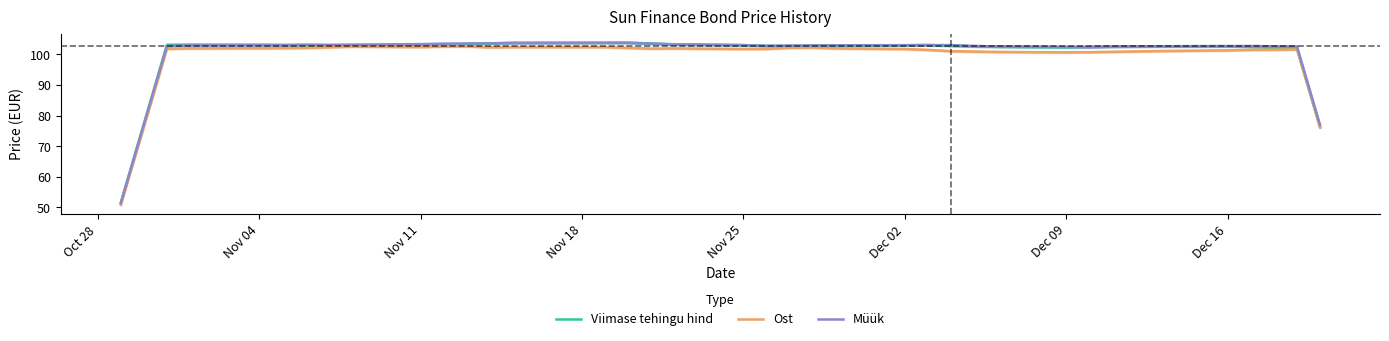

What is the maximum value for Müük?

103.8